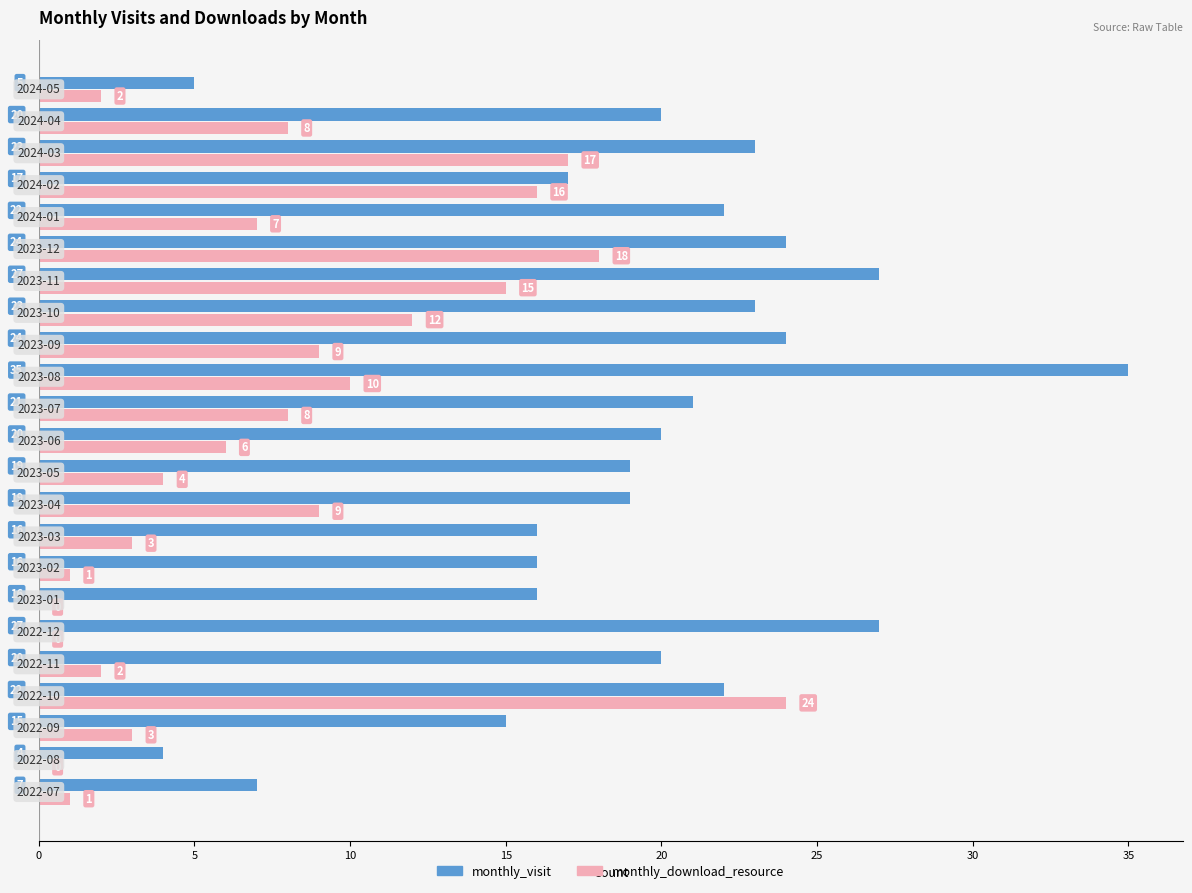

What is the sum of all monthly_visit values?

442